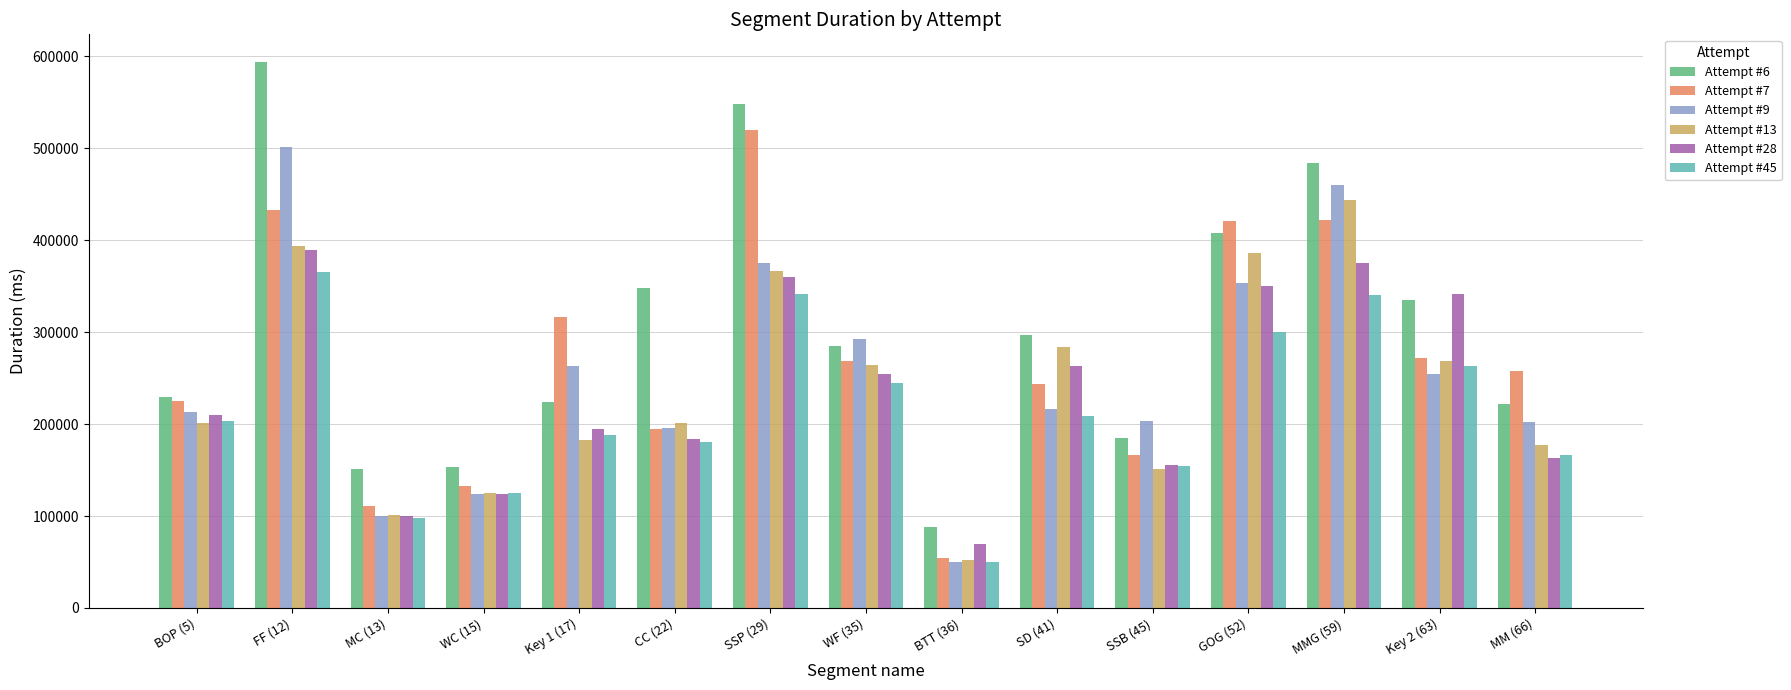

The value of Attempt #7 at SSP (29) is 519361. True or false?

True